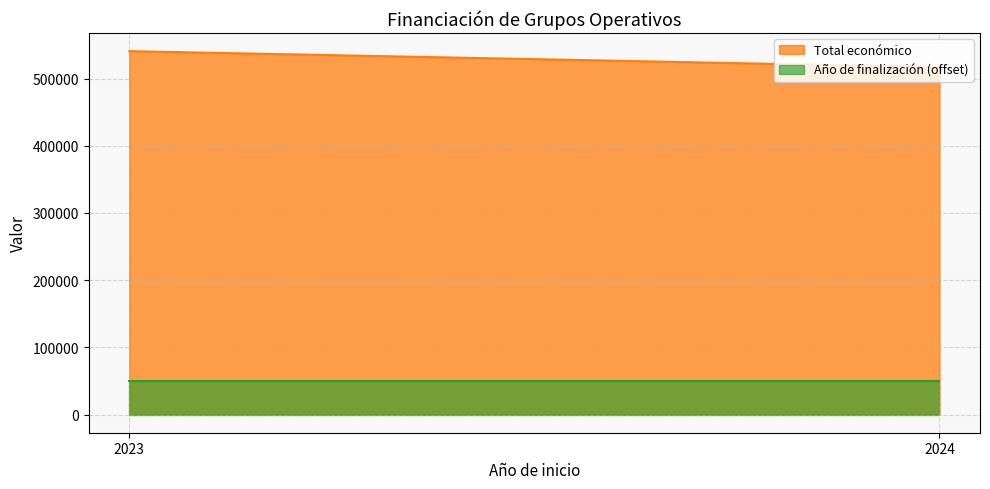

The value of Año de finalización (offset) at 2023 is 14597. True or false?

False